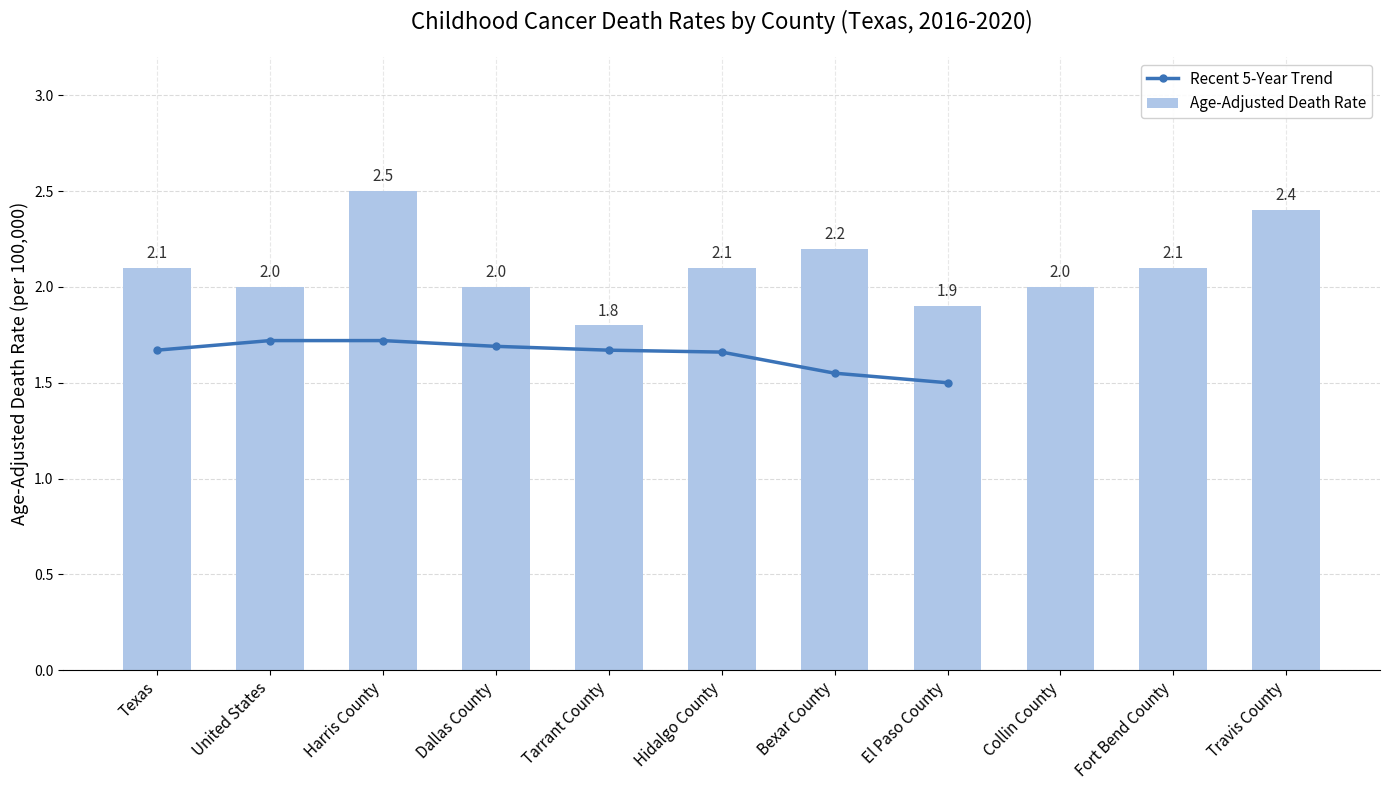

Where is Recent 5-Year Trend nearest to the value 1?

El Paso County